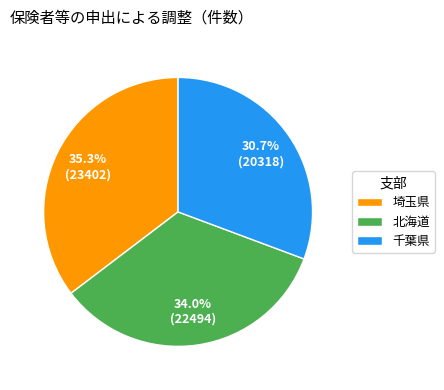

Count the number of slices in the pie.

3